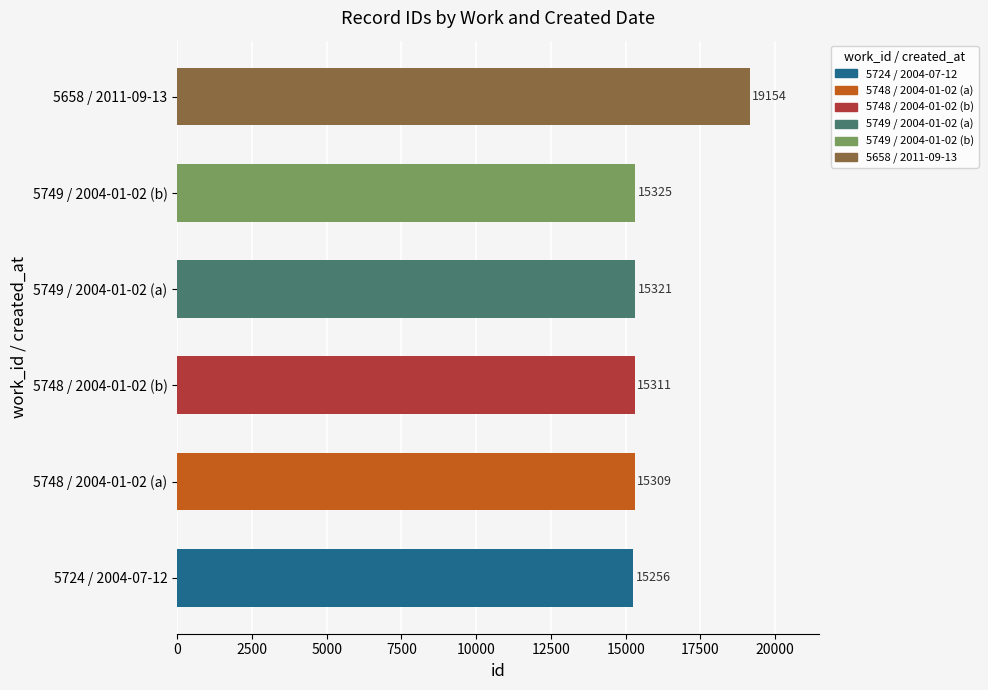

List the labels in order of value, largest first.

5658 / 2011-09-13, 5749 / 2004-01-02 (b), 5749 / 2004-01-02 (a), 5748 / 2004-01-02 (b), 5748 / 2004-01-02 (a), 5724 / 2004-07-12